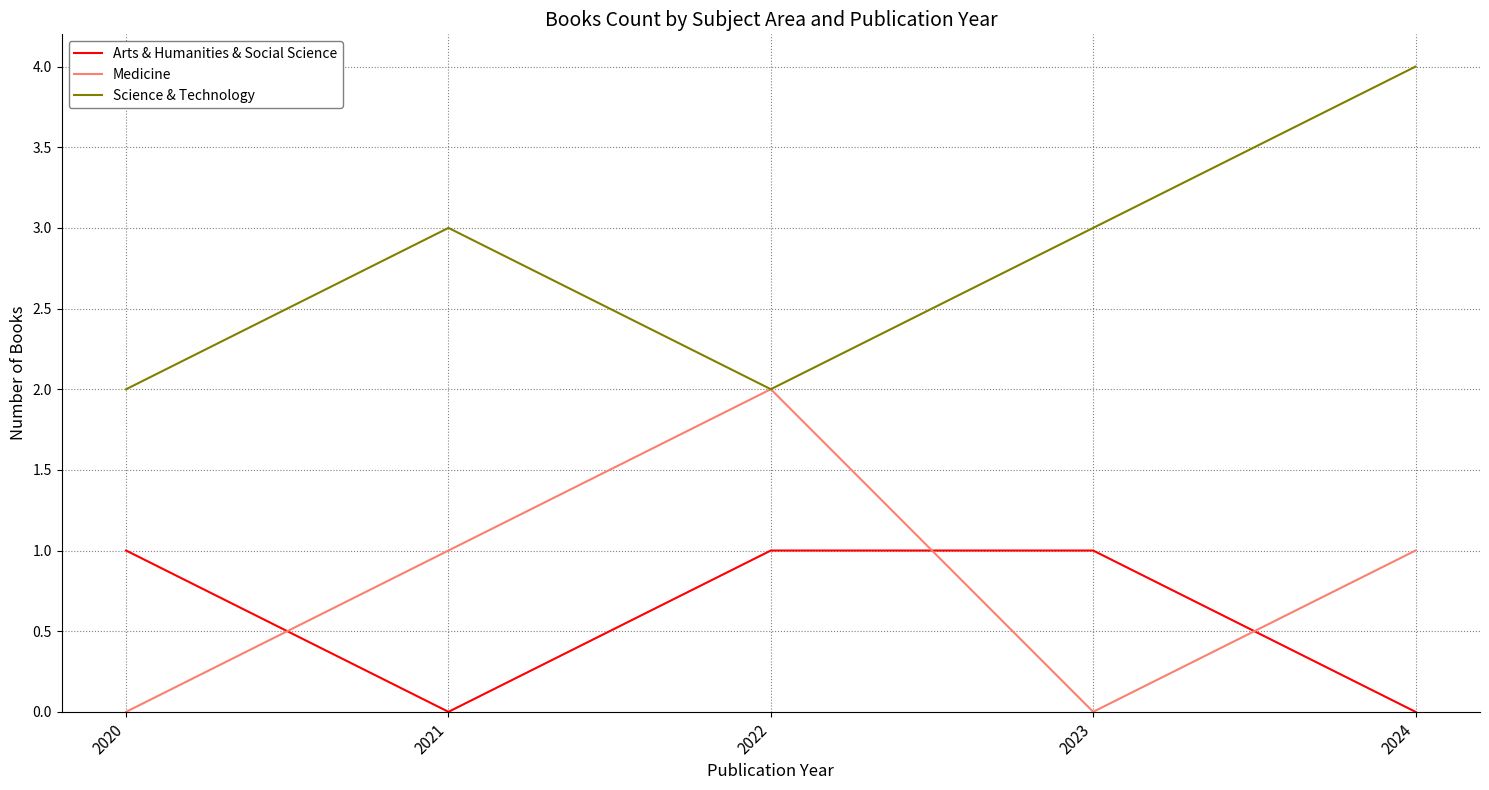

In Medicine, how many points are higher than both neighbors (excluding endpoints)?

1